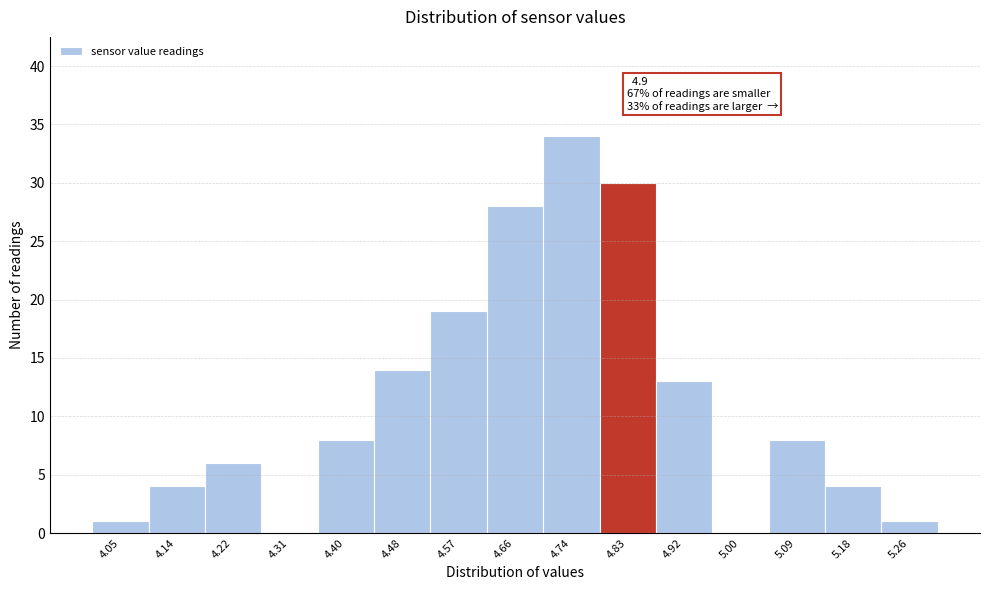

Reading left to right, extract all data points from this chart.

4.05=1	4.14=4	4.22=6	4.31=0	4.40=8	4.48=14	4.57=19	4.66=28	4.74=34	4.83=30	4.92=13	5.00=0	5.09=8	5.18=4	5.26=1